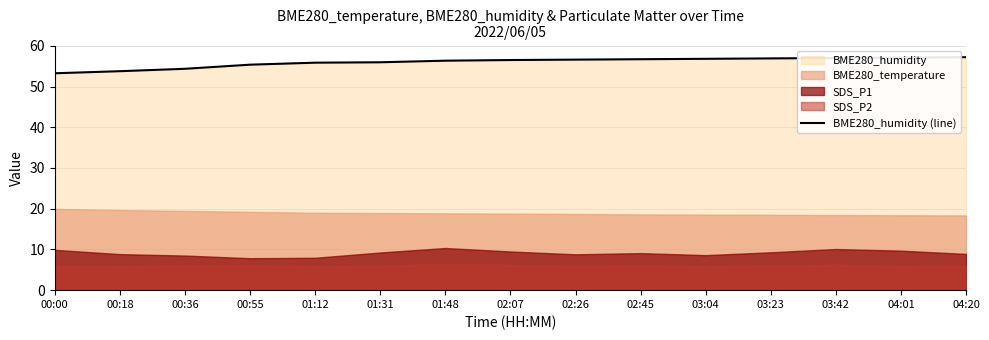

Is it true that the value at 01:31 is 56.0?

True